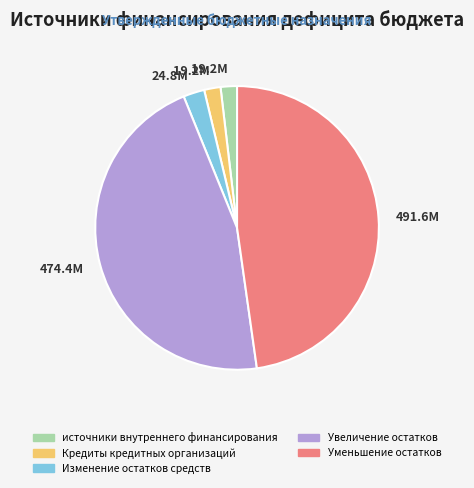

Does any single category account for the majority?

No